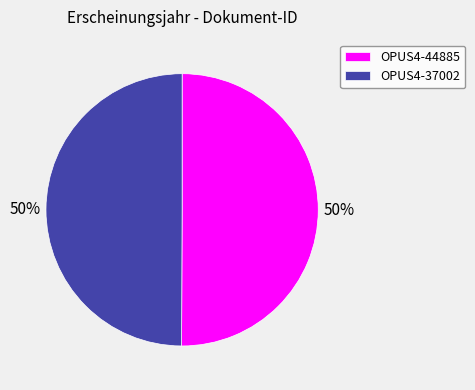

The OPUS4-44885 slice represents 50% of the pie. True or false?

True